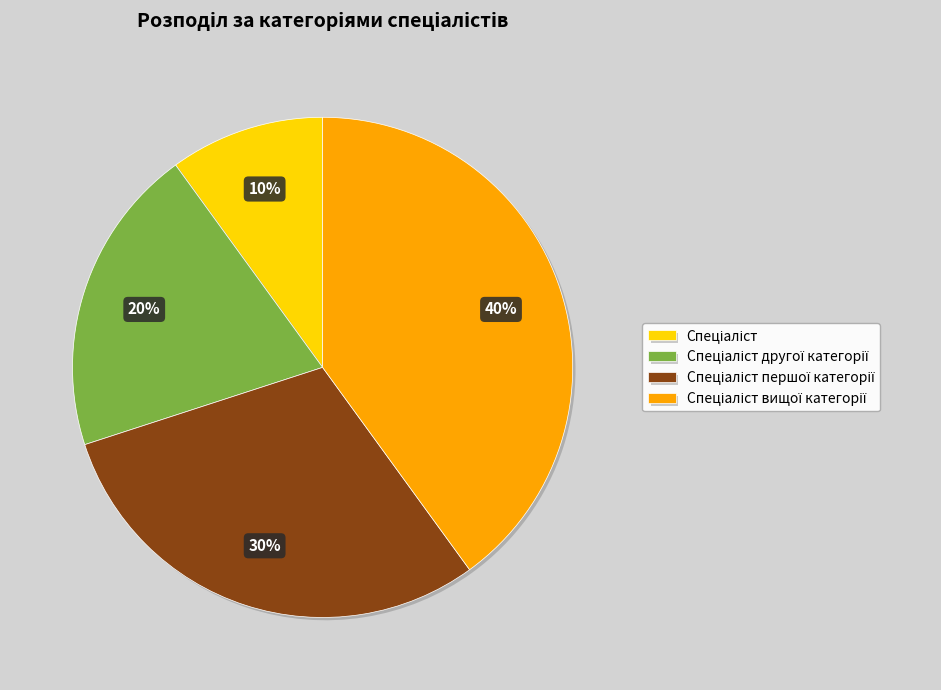

Is there a majority slice in this chart?

No